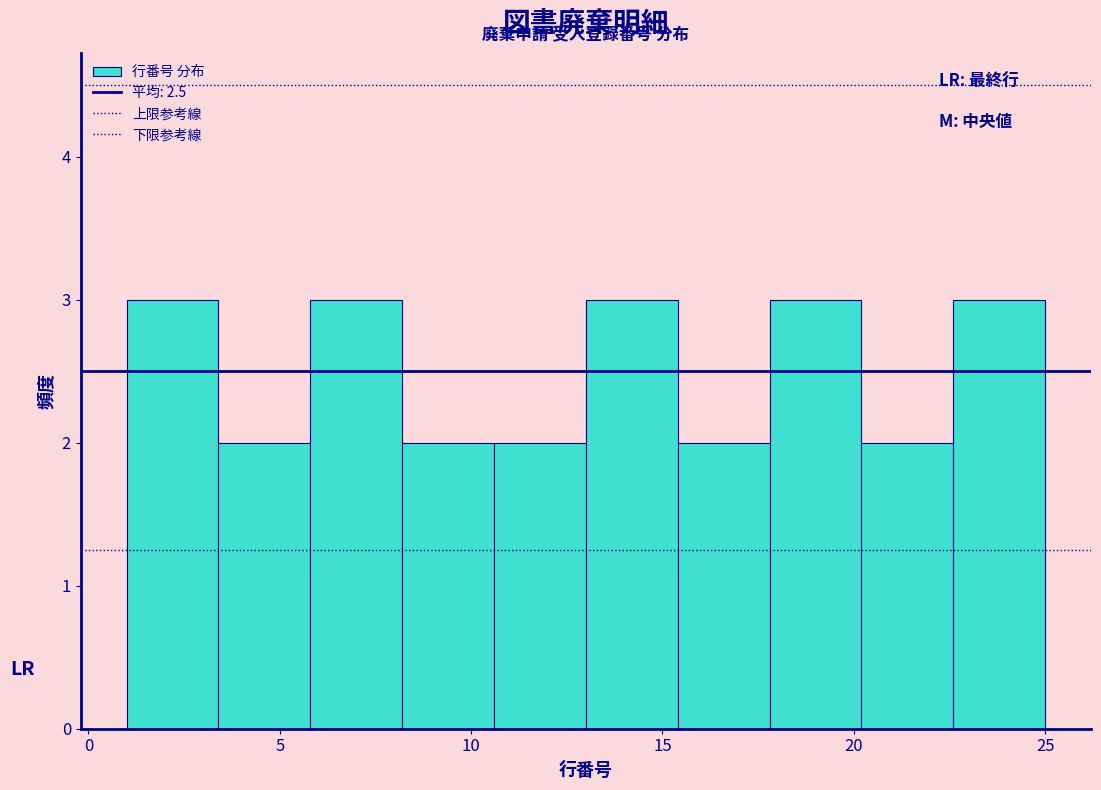

Reading left to right, list every bar in this chart as the range it spans on the x-axis followed by its height. Neither the bar edges nor the heights are printed on the chart, so give them approximately, as read against the axes.

1.0 to 3.4: 3
3.4 to 5.8: 2
5.8 to 8.2: 3
8.2 to 10.6: 2
10.6 to 13.0: 2
13.0 to 15.4: 3
15.4 to 17.8: 2
17.8 to 20.2: 3
20.2 to 22.6: 2
22.6 to 25.0: 3